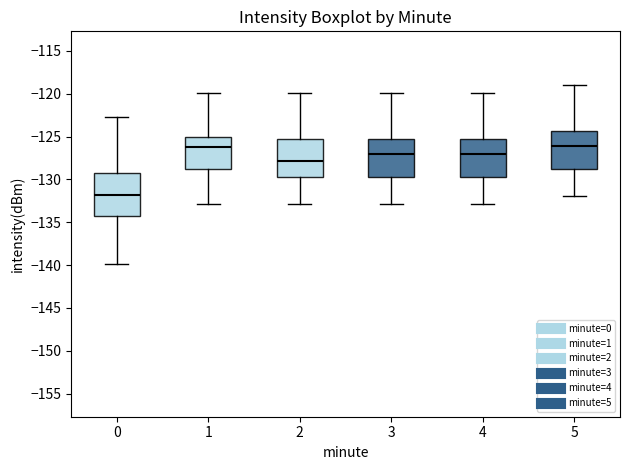

Reading left to right, transcribe this box plot: for each box, give where its median line is, the range the box spans, and where its two whiskers end, as read against the y-axis. The values are not printed on the chart, so give them approximately, as read against the axis.

0: median -132.0, box -134.5 to -129.5, whiskers -140.0 to -122.5
1: median -126.0, box -129.0 to -125.0, whiskers -133.0 to -120.0
2: median -128.0, box -129.5 to -125.5, whiskers -133.0 to -120.0
3: median -127.0, box -129.5 to -125.5, whiskers -133.0 to -120.0
4: median -127.0, box -129.5 to -125.5, whiskers -133.0 to -120.0
5: median -126.0, box -128.5 to -124.5, whiskers -132.0 to -119.0